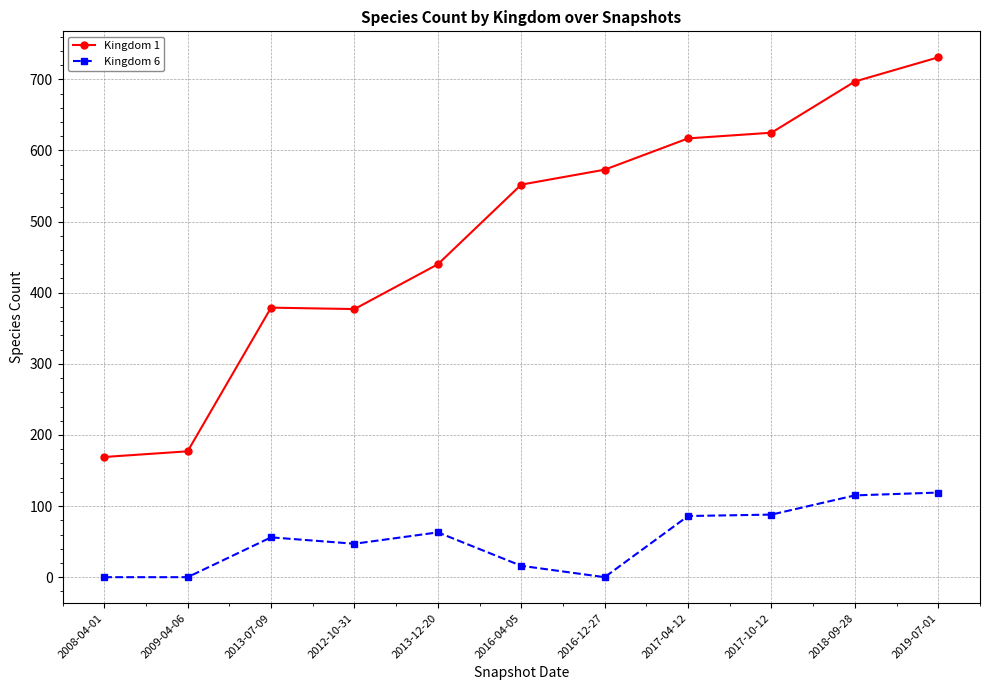

What is the total value across all series at 2012-10-31?

424